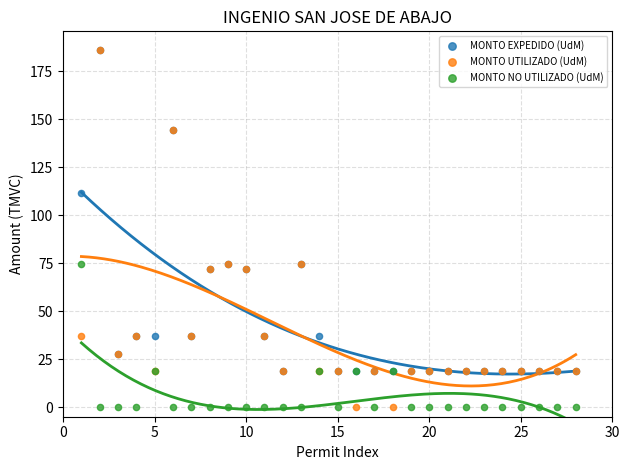

In the MONTO EXPEDIDO (UdM) series, what Y value is closest to 102?

111.6